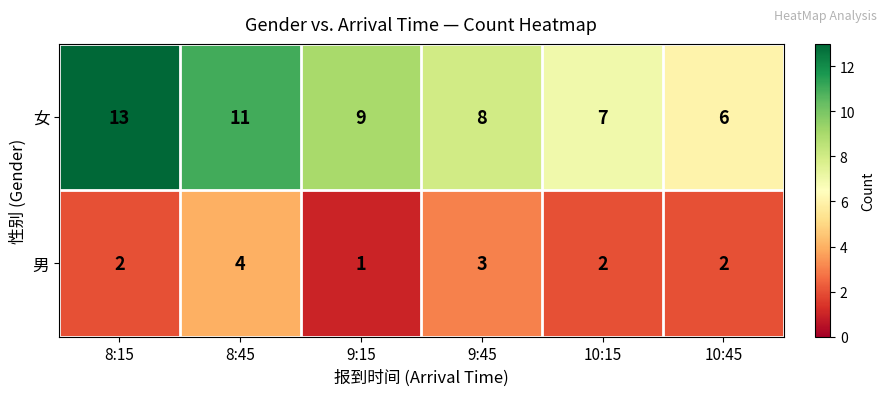

What is the approximate value of 女 at 9:45?

8